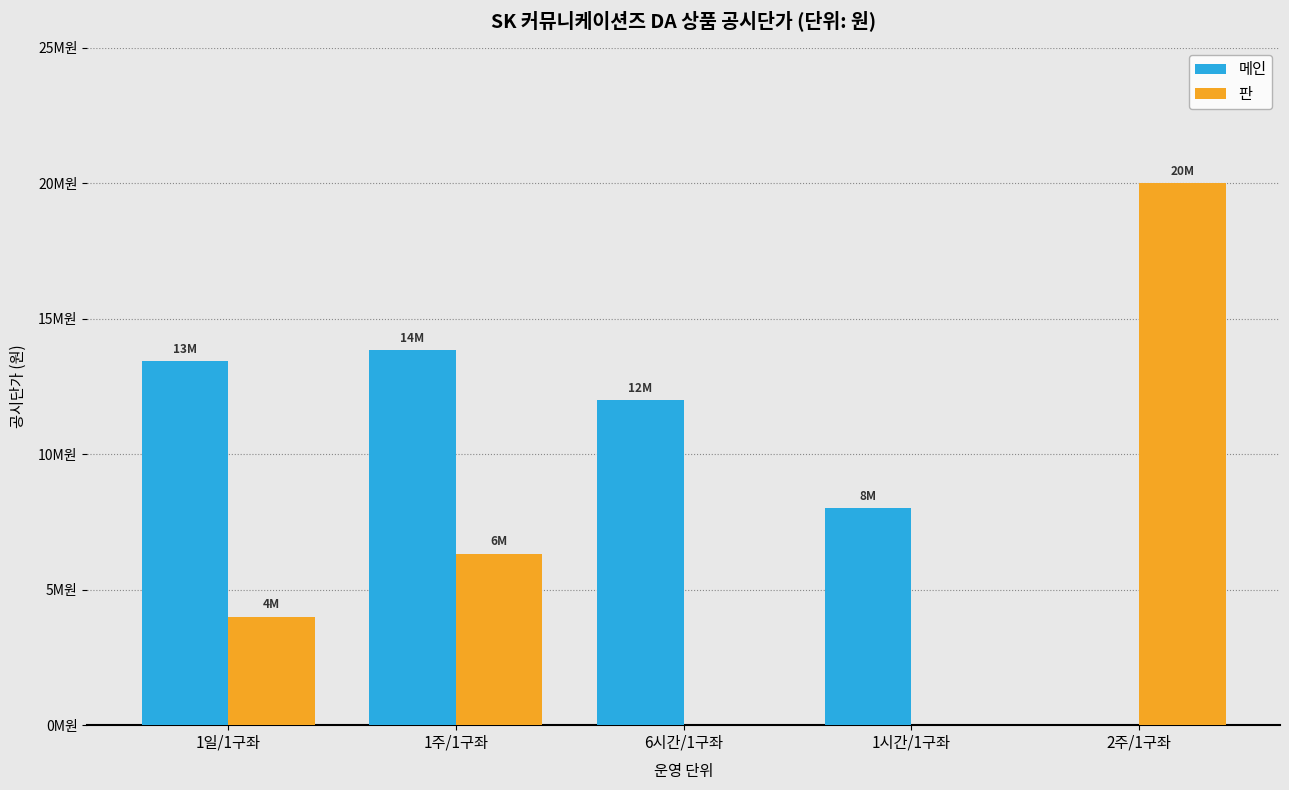

True or false: 메인 has a value of 12865306 at 1시간/1구좌.

False